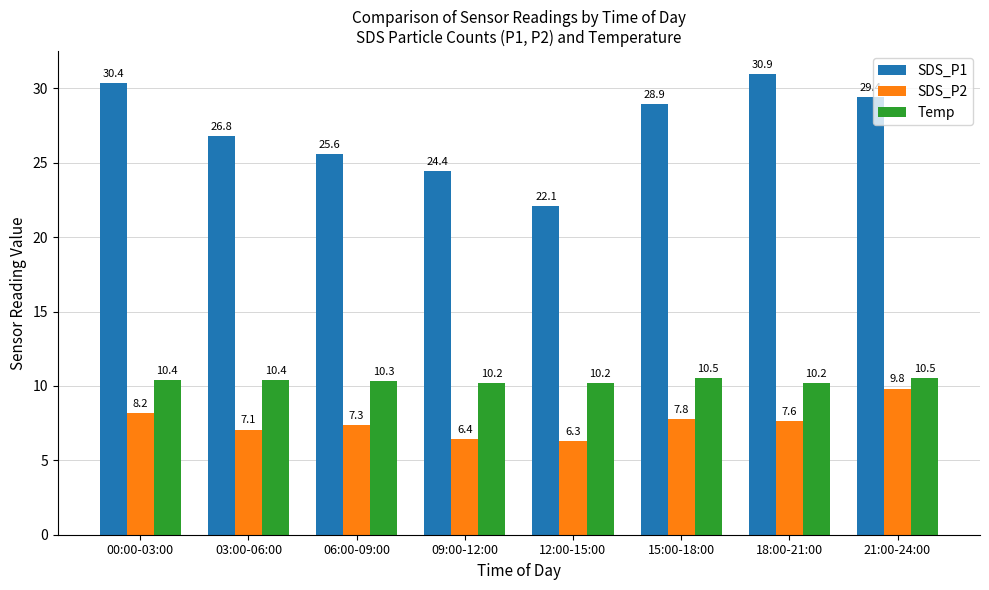

What is the label of the 7th bar from the left?

18:00-21:00